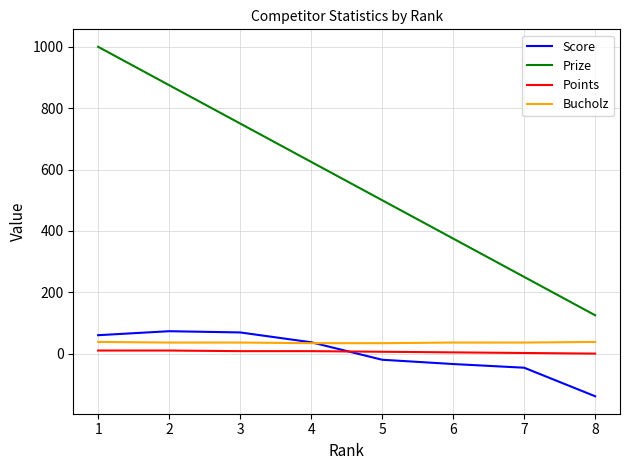

How many intersections are there between Score and Points?

1